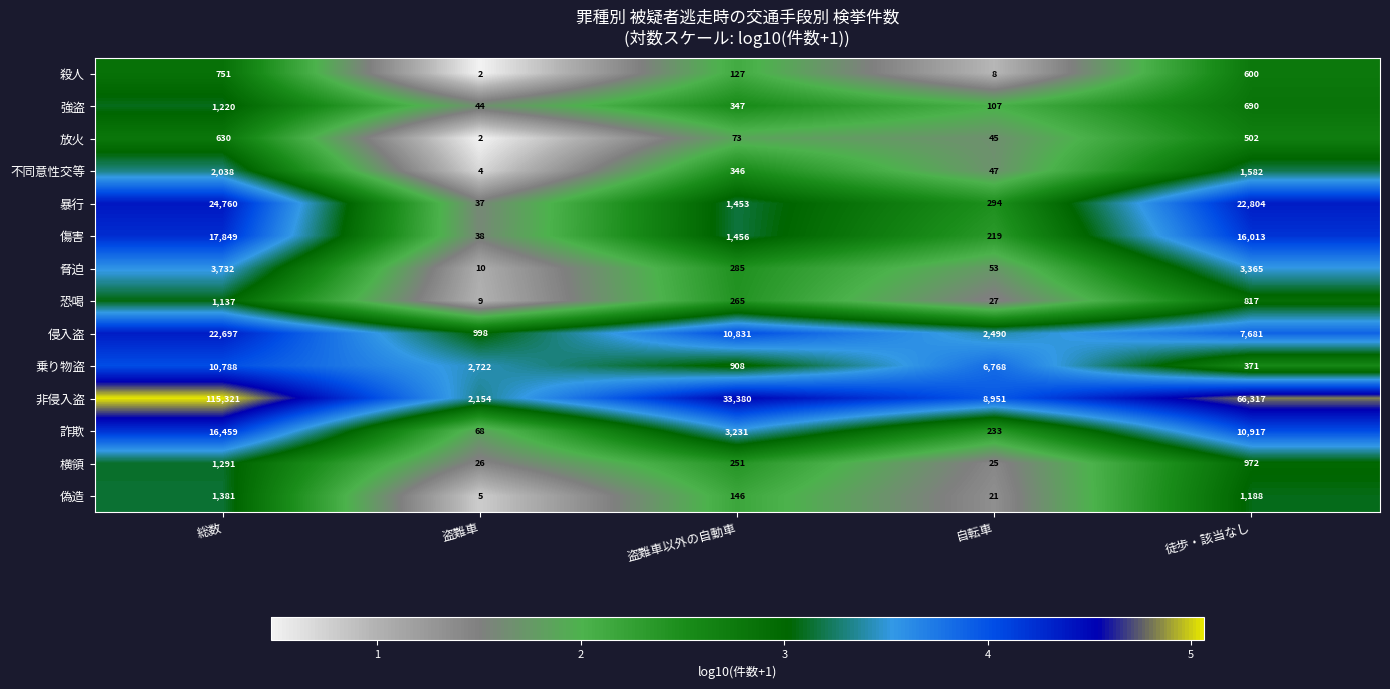

What is the sum of all 放火 values?

1252